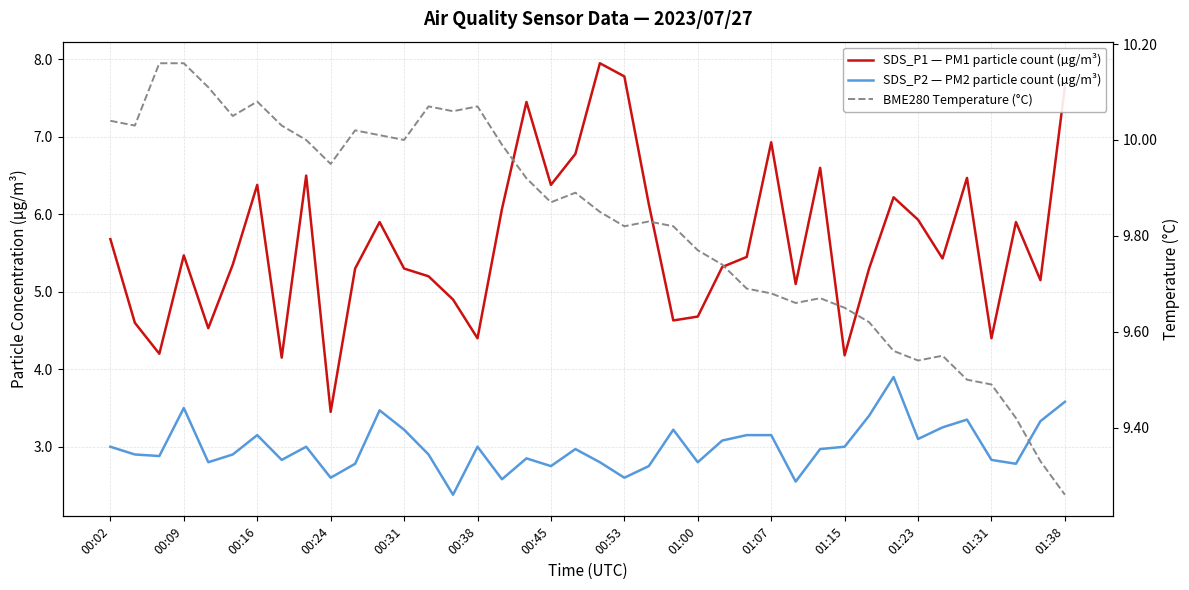

Does the chart display data point markers on the line(s)?

No